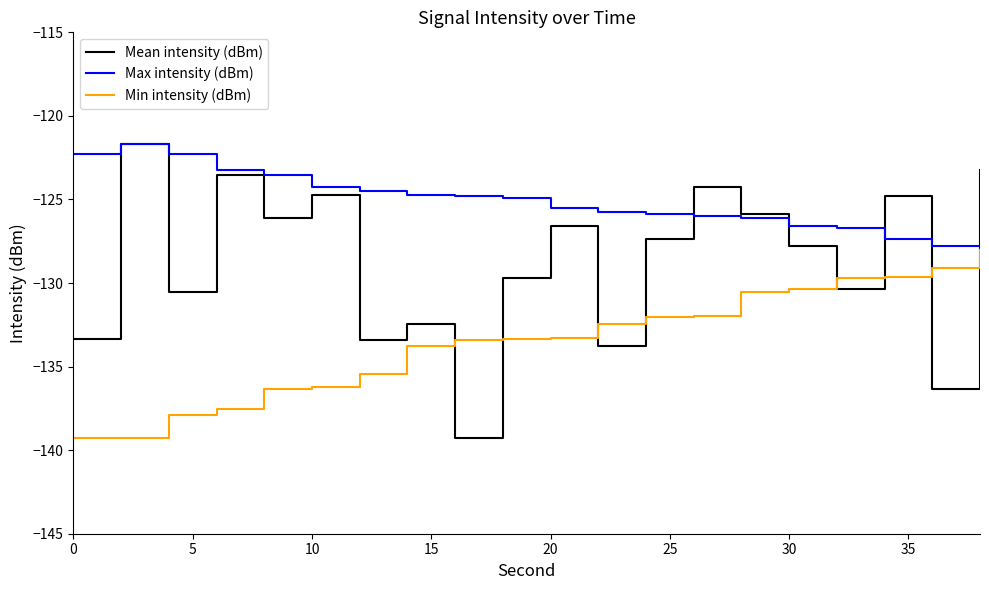

Rank the series by their average value, from lowest to highest.

Min intensity (dBm), Mean intensity (dBm), Max intensity (dBm)